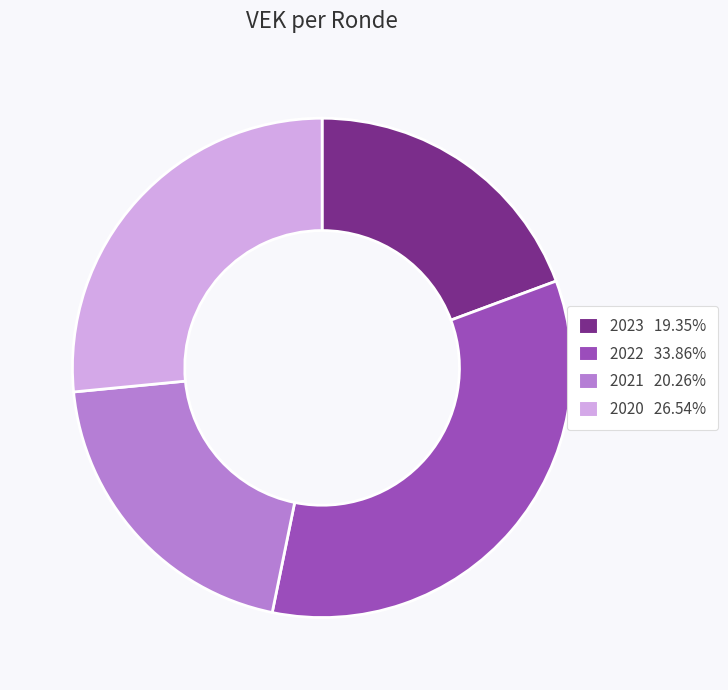

Approximately how many times larger is the value at 2021 20.26% compared to 2023 19.35%?

1.0